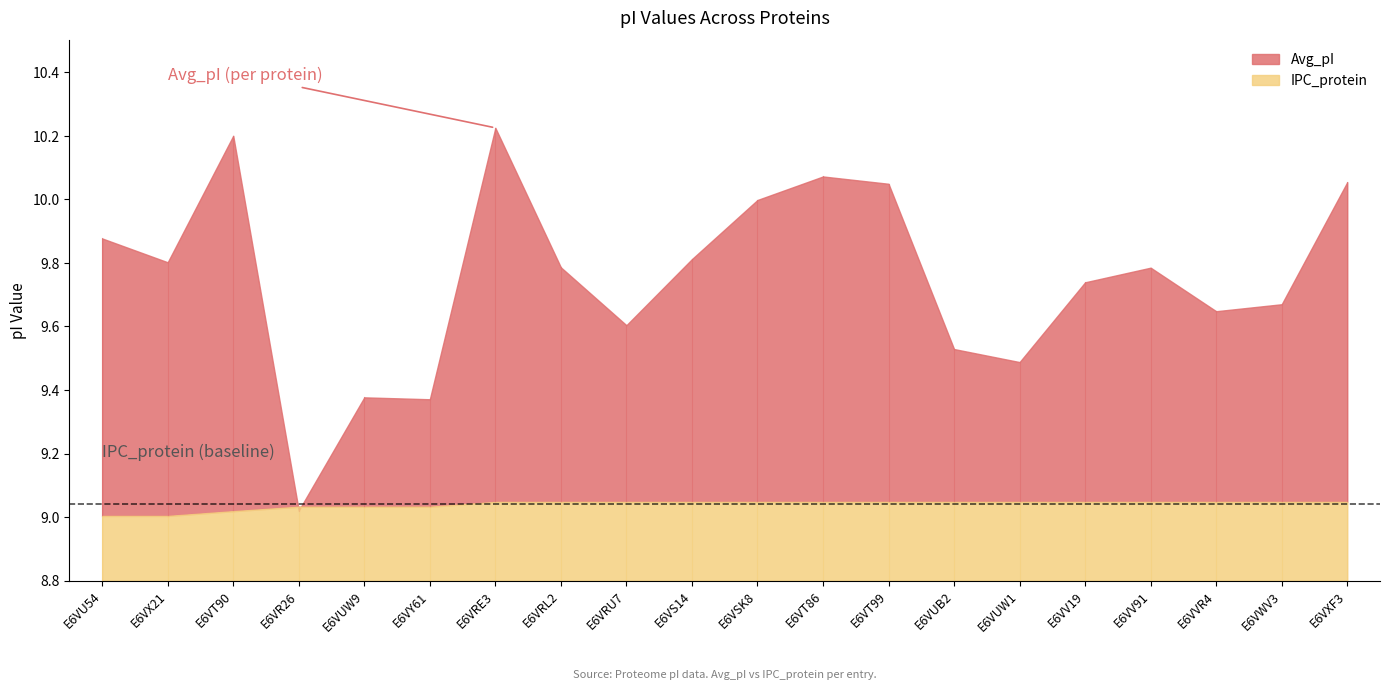

What is the average value of the IPC_protein series?

9.0